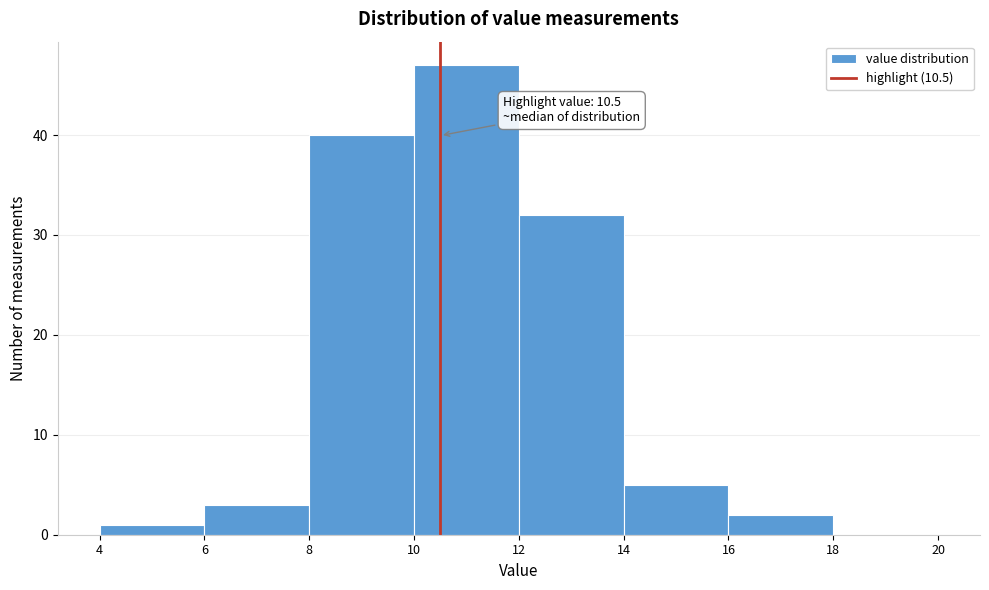

Which range on the x-axis has the tallest bar?

10 to 12